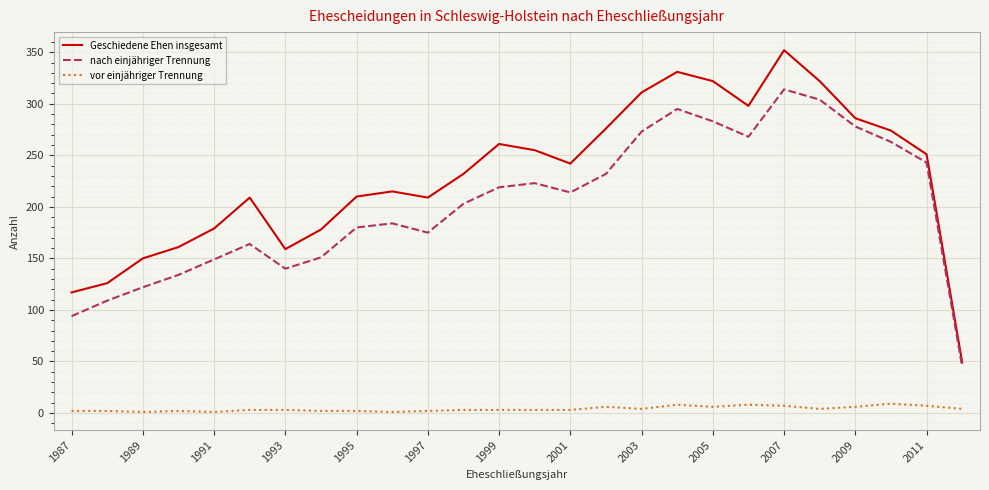

Which series has the largest total across all categories?

Geschiedene Ehen insgesamt